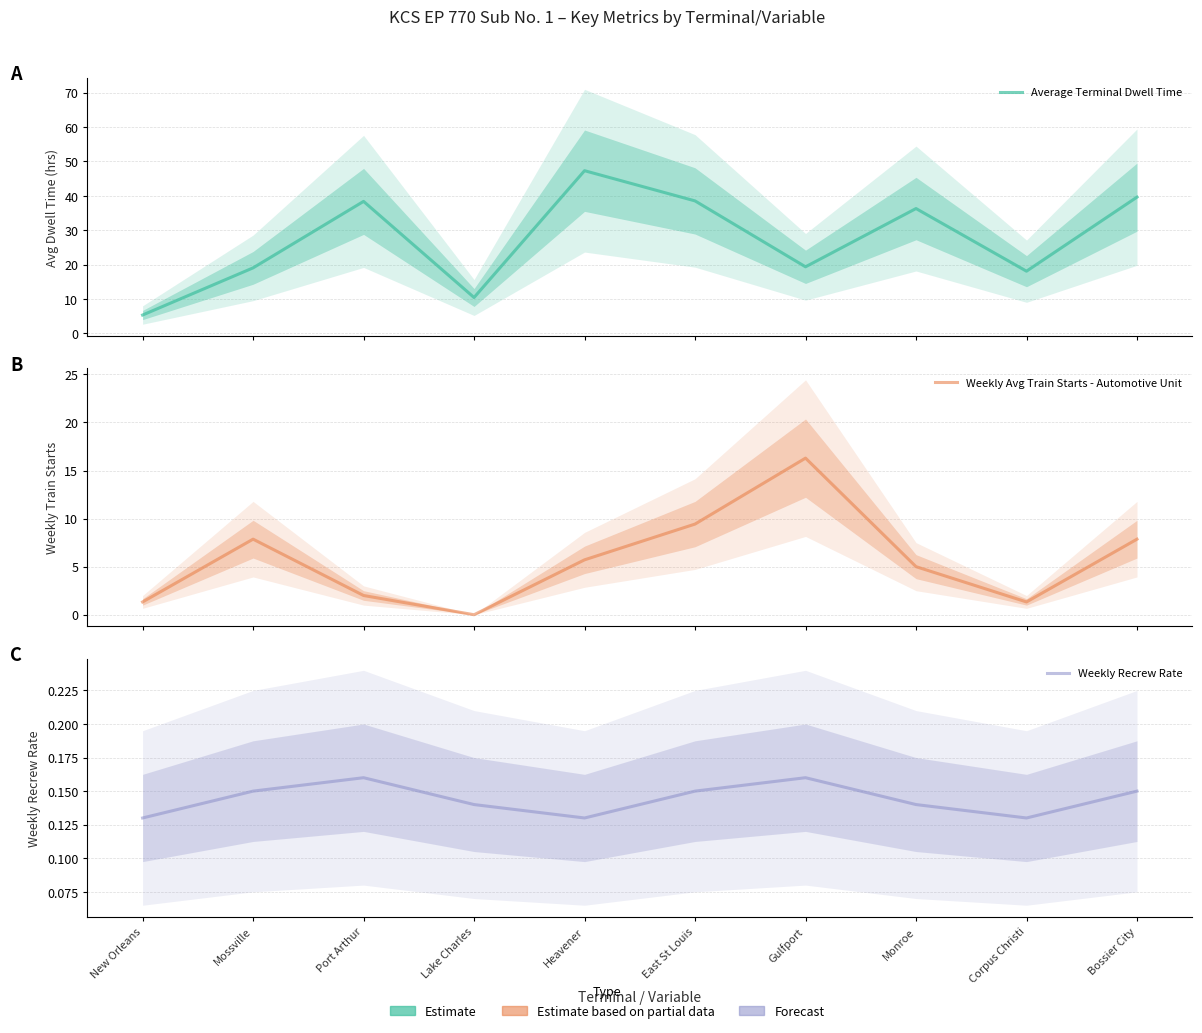

At which category does Average Terminal Dwell Time reach its first local valley?

Lake Charles